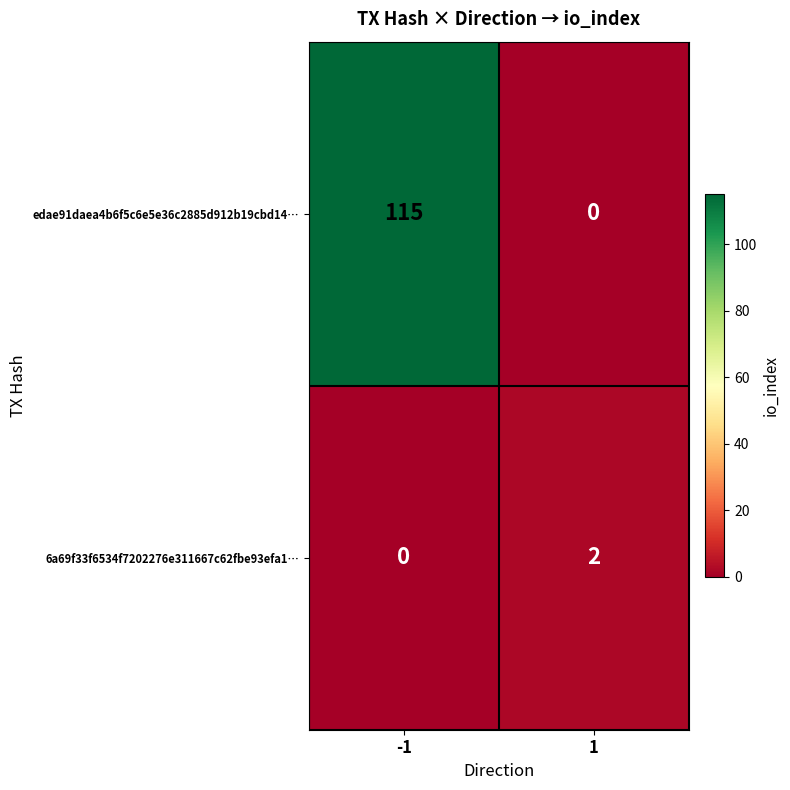

The value of 6a69f33f6534f7202276e311667c62fbe93efa1… at -1 is 0. True or false?

True